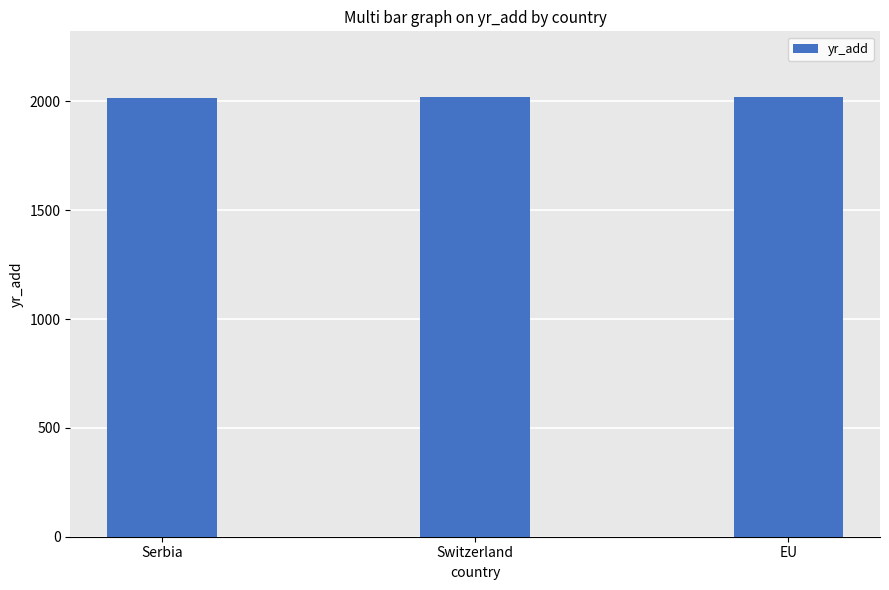

What is the ratio of the value at Switzerland to the value at Serbia?

1.0